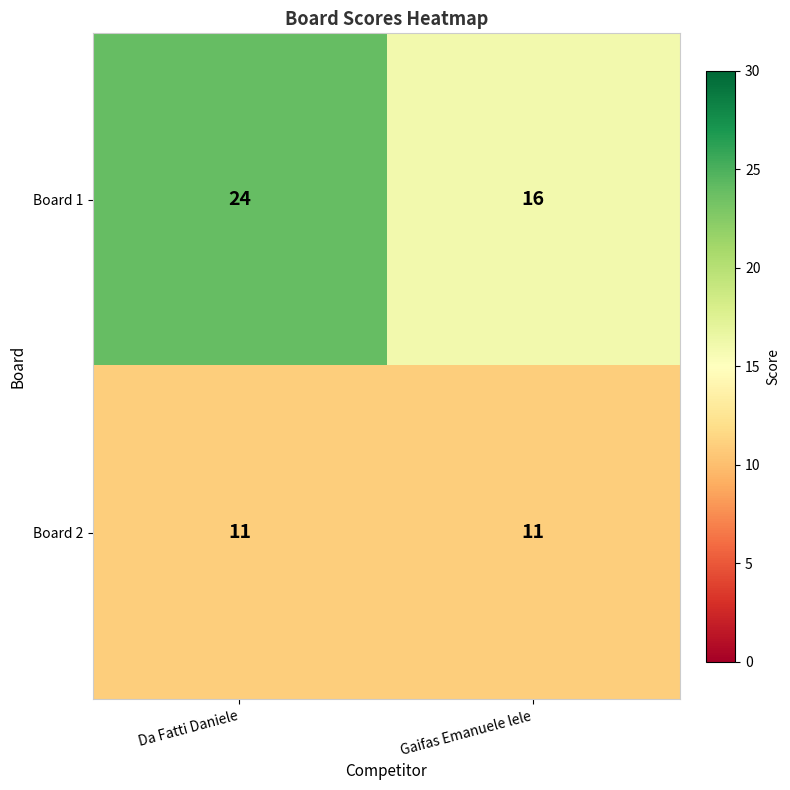

What is the smallest value displayed?

11